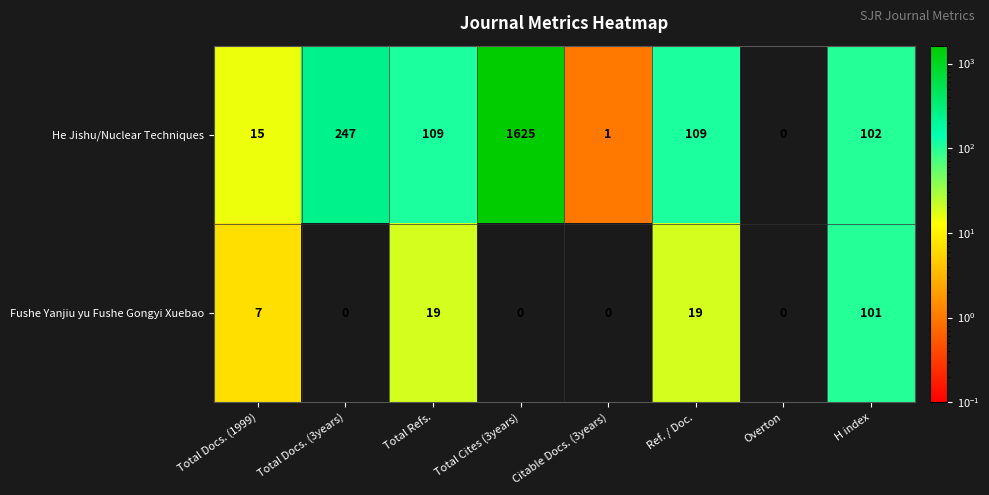

At which category is the sum across all series the highest?

Total Cites (3years)